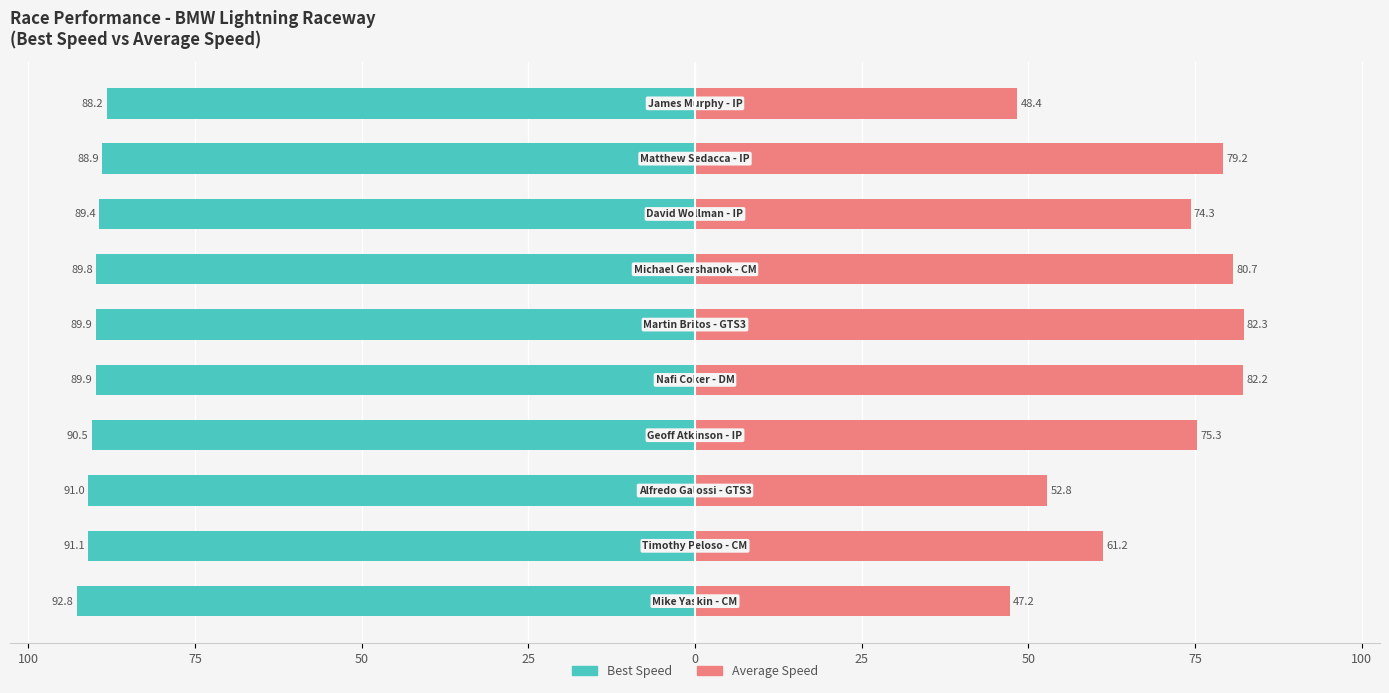

What is the approximate value of Best Speed at 50?

-91.0